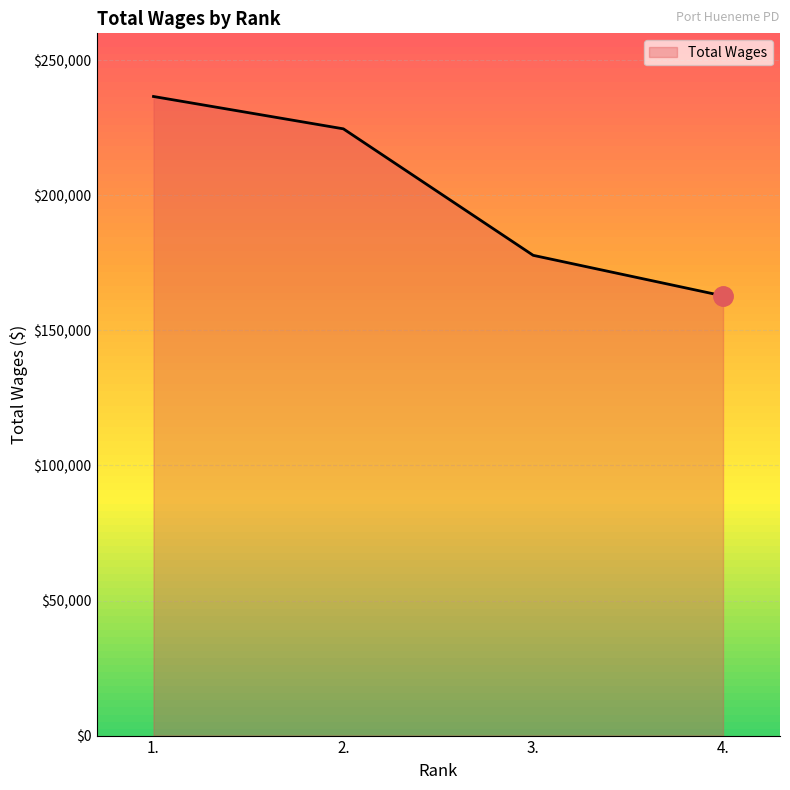

What is the sum of all values?

801865